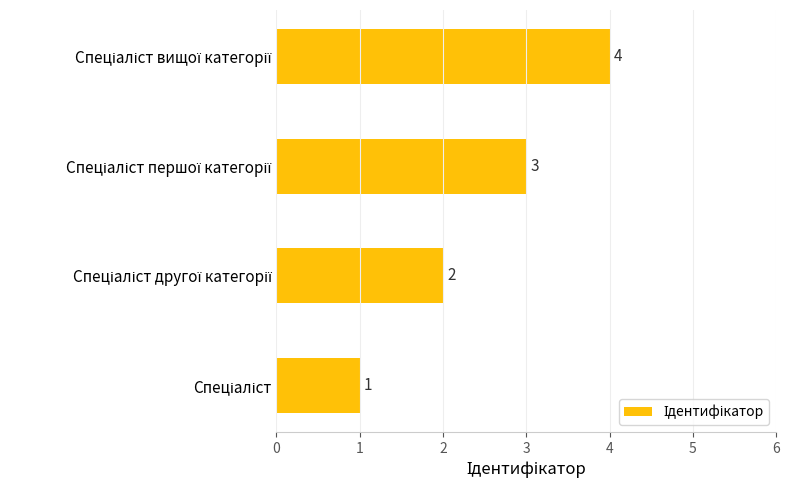

Count the values in the range 2 to 4.

3